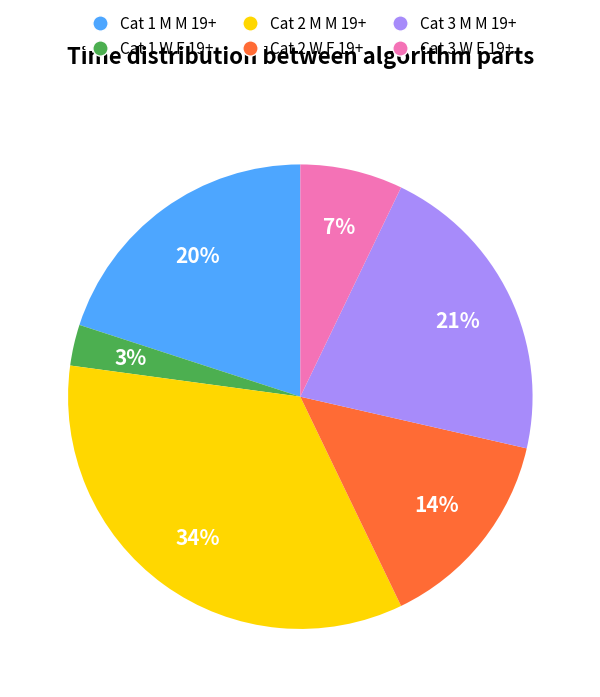

To the nearest percent, what percentage of the pie is Cat 2 M M 19+?

34%